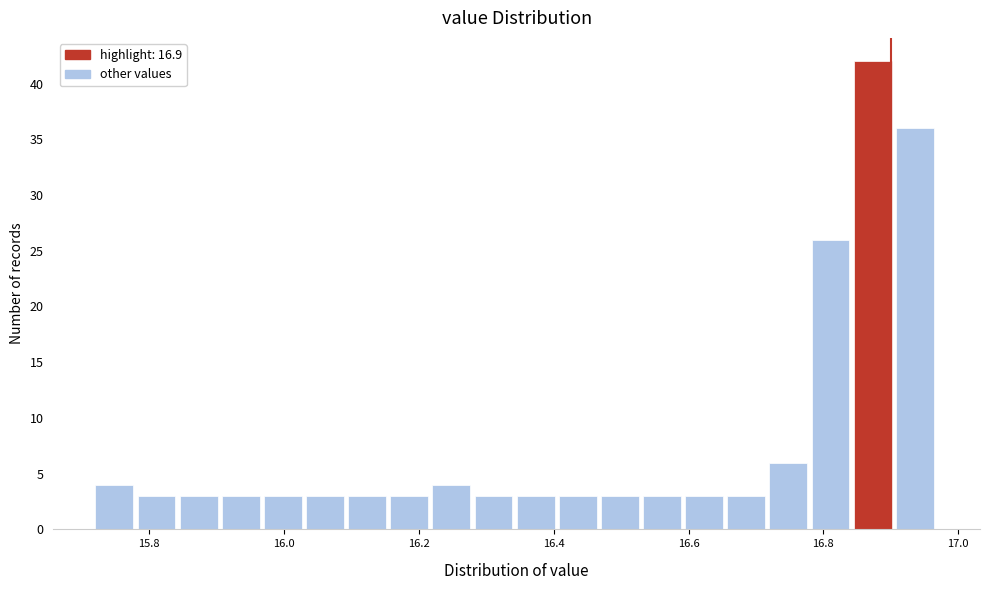

Around what value on the x-axis is the tallest bar? Give the approximate position of its centre, as read against the axis.

16.88